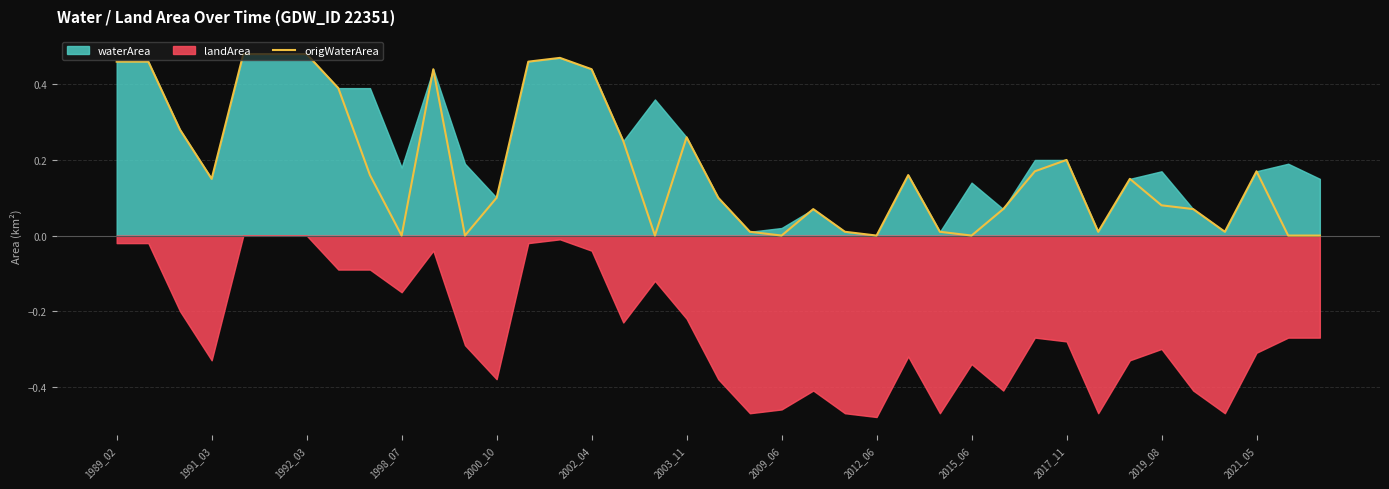

How many lines are shown in the chart?

1